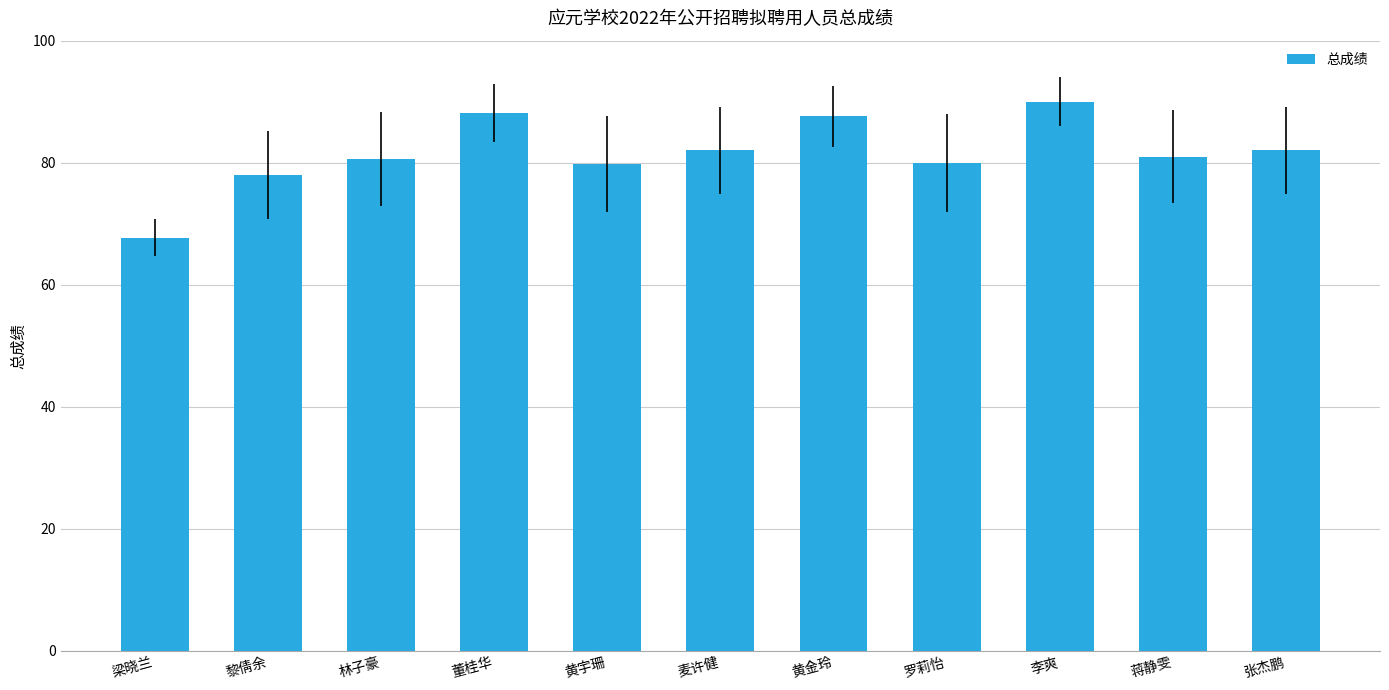

The chart shows a value of 82.0 at 麦许健. True or false?

True